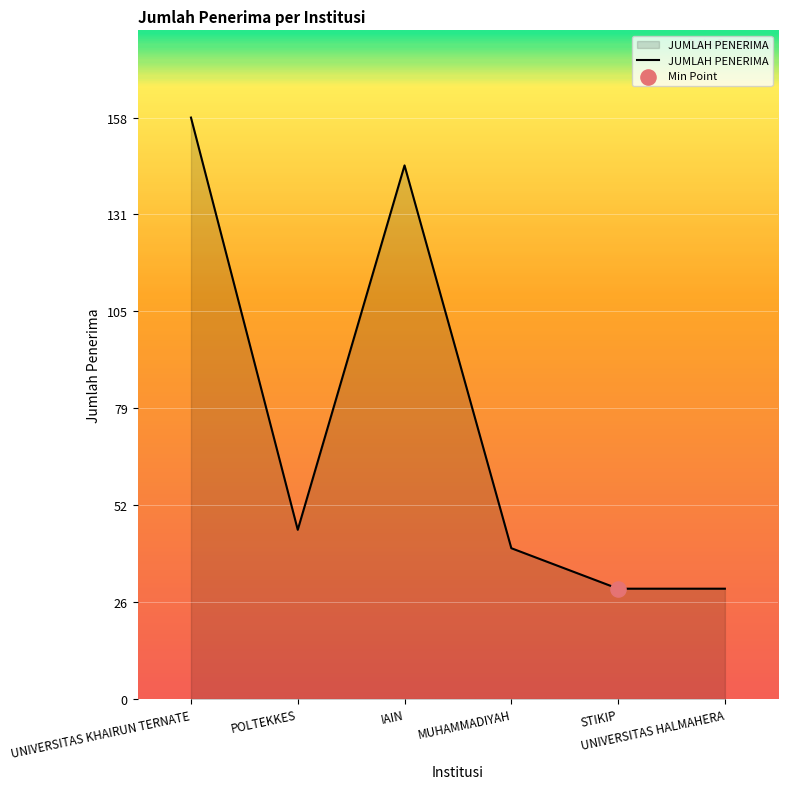

Which has a higher value, IAIN or UNIVERSITAS HALMAHERA?

IAIN